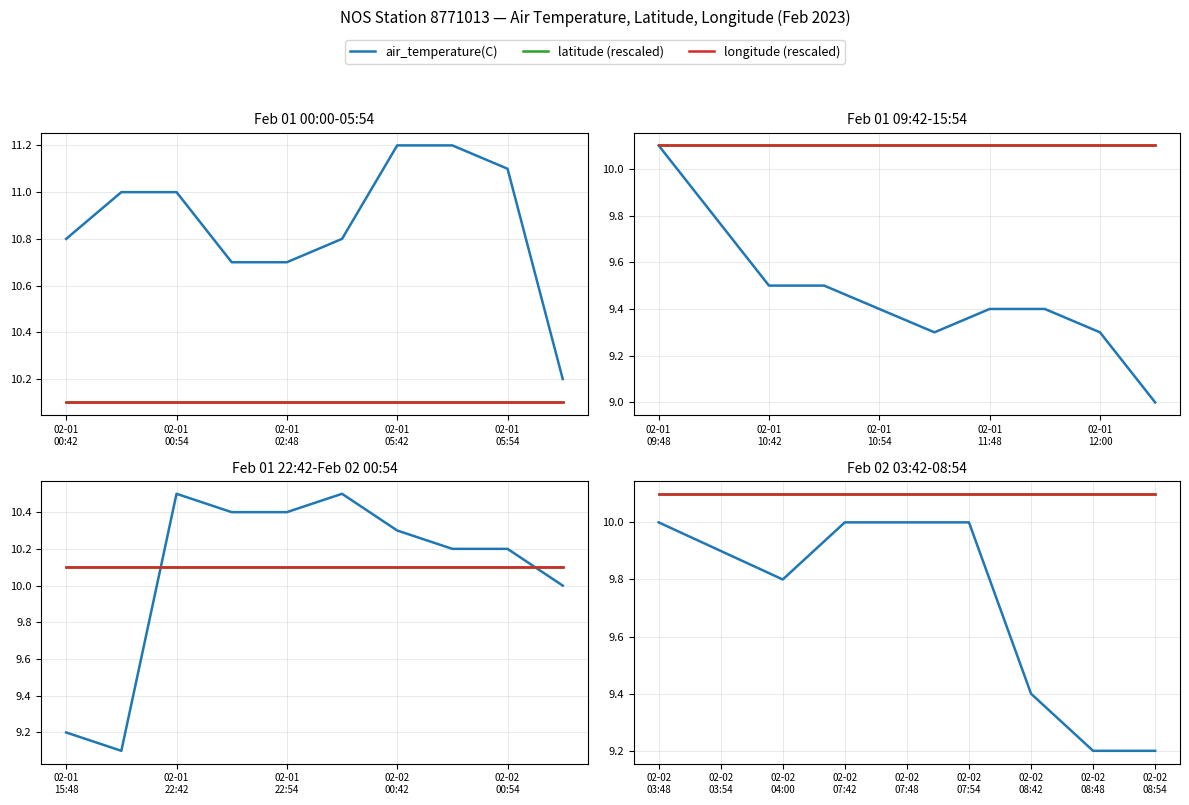

Which has a higher value, 02-02 08:48 or 02-02 07:42?

02-02 07:42